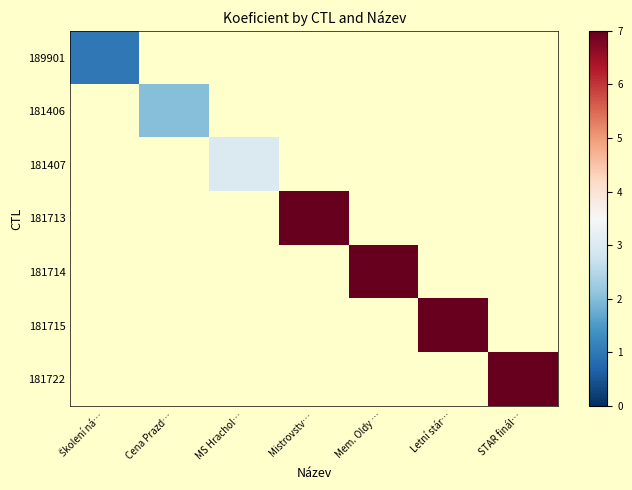

How many values in 181406 are above zero?

1